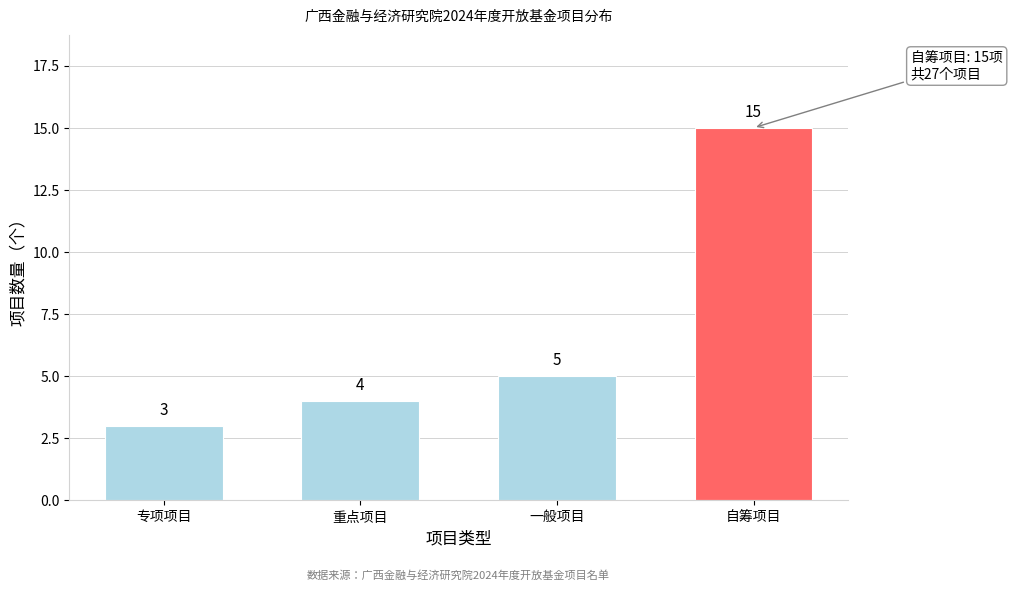

Reading right to left, list all the values displayed in this chart.

15	5	4	3